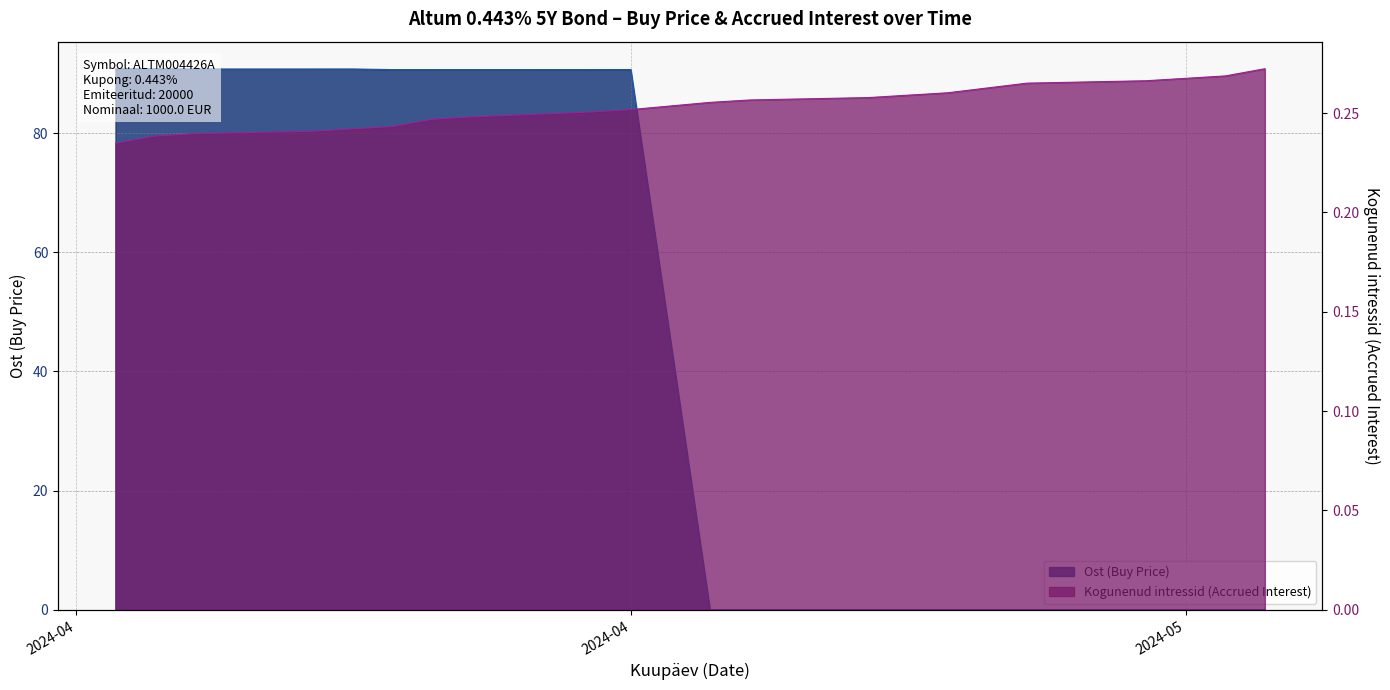

Which has a higher value, 2024-05-13 or 2024-05-10?

2024-05-10